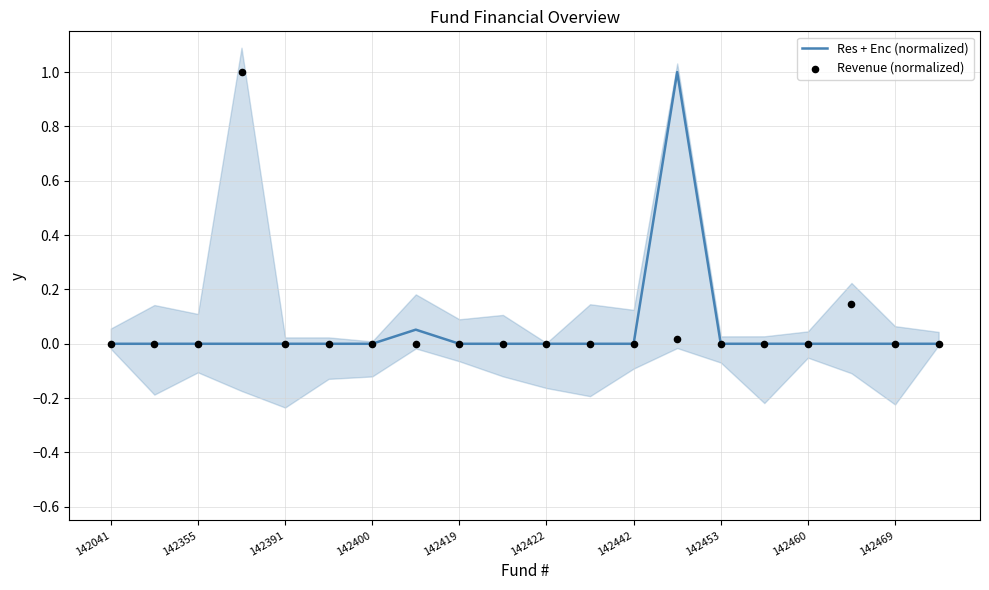

What is the total value across all series at 13?

1.0